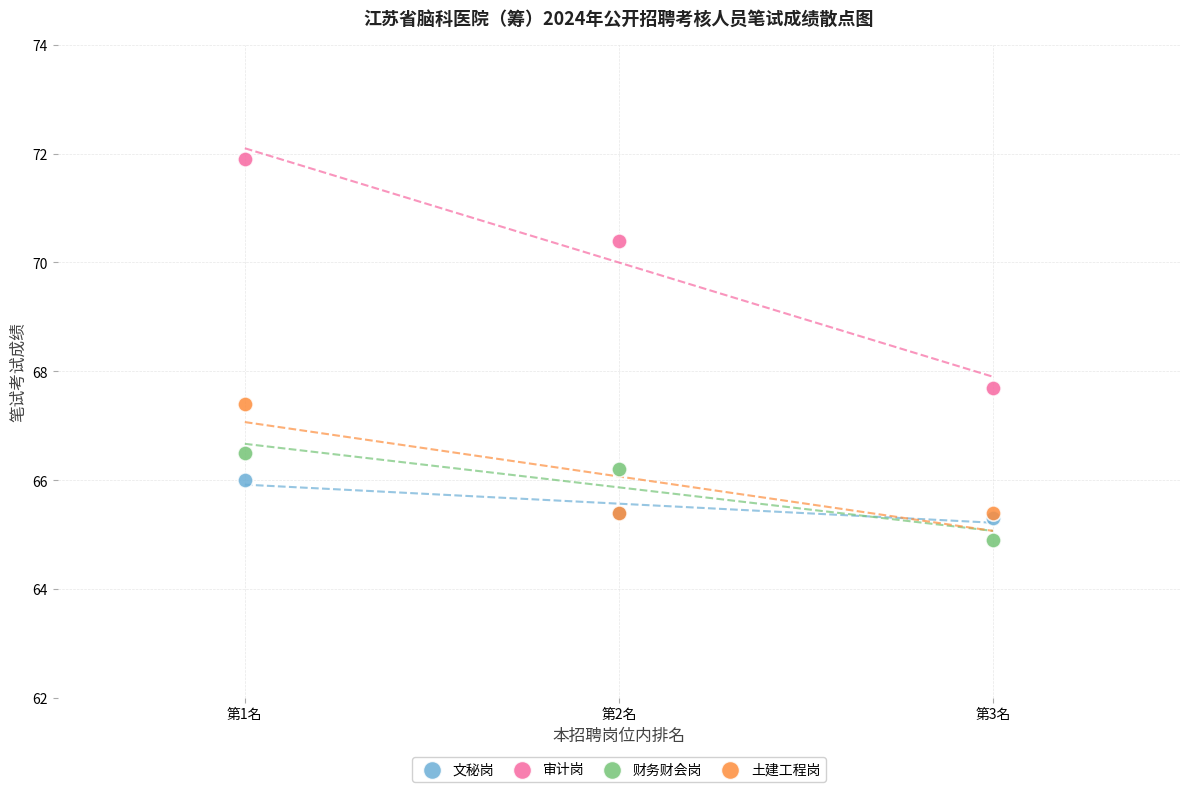

Which series has the largest Y range (max minus min)?

审计岗